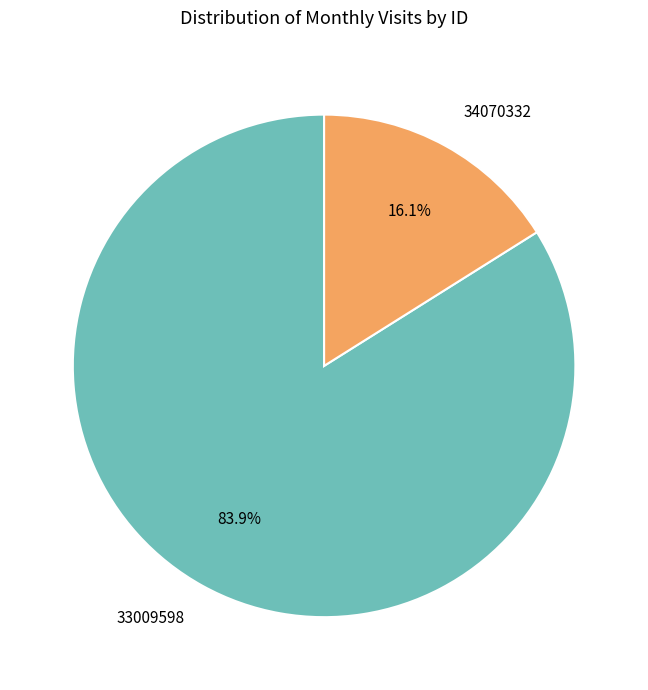

Does 34070332 account for over 50% of the chart?

No